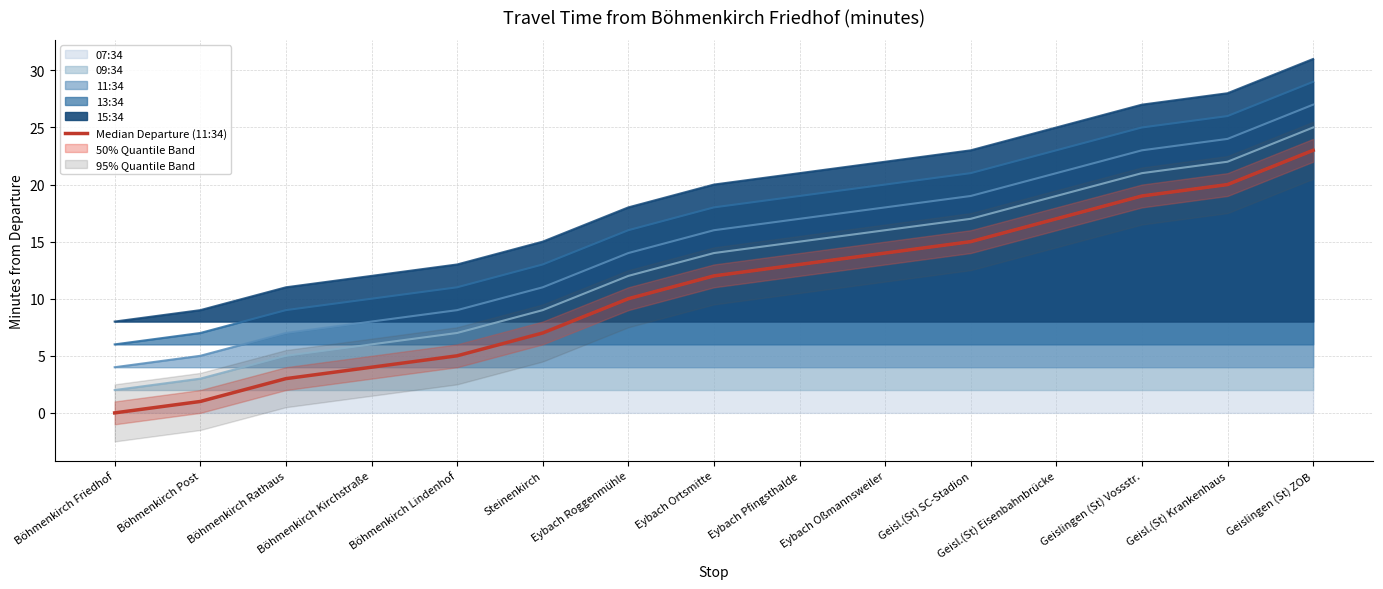

What is the sum of the values at Böhmenkirch Post and Eybach Roggenmühle?

11